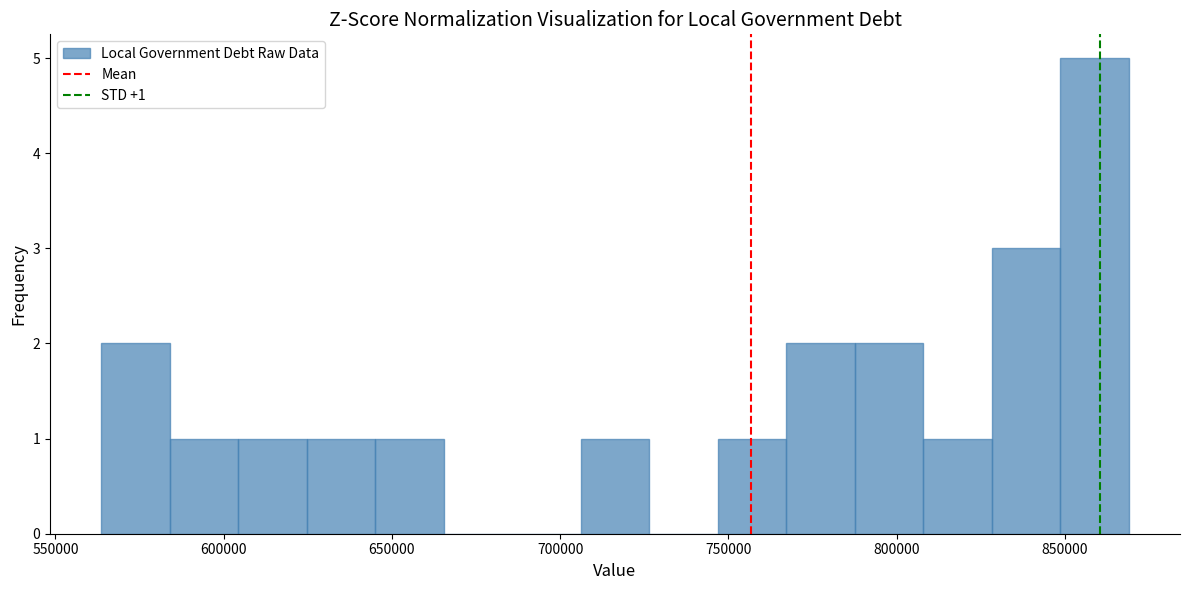

Which range on the x-axis has the tallest bar?

850000 to 870000